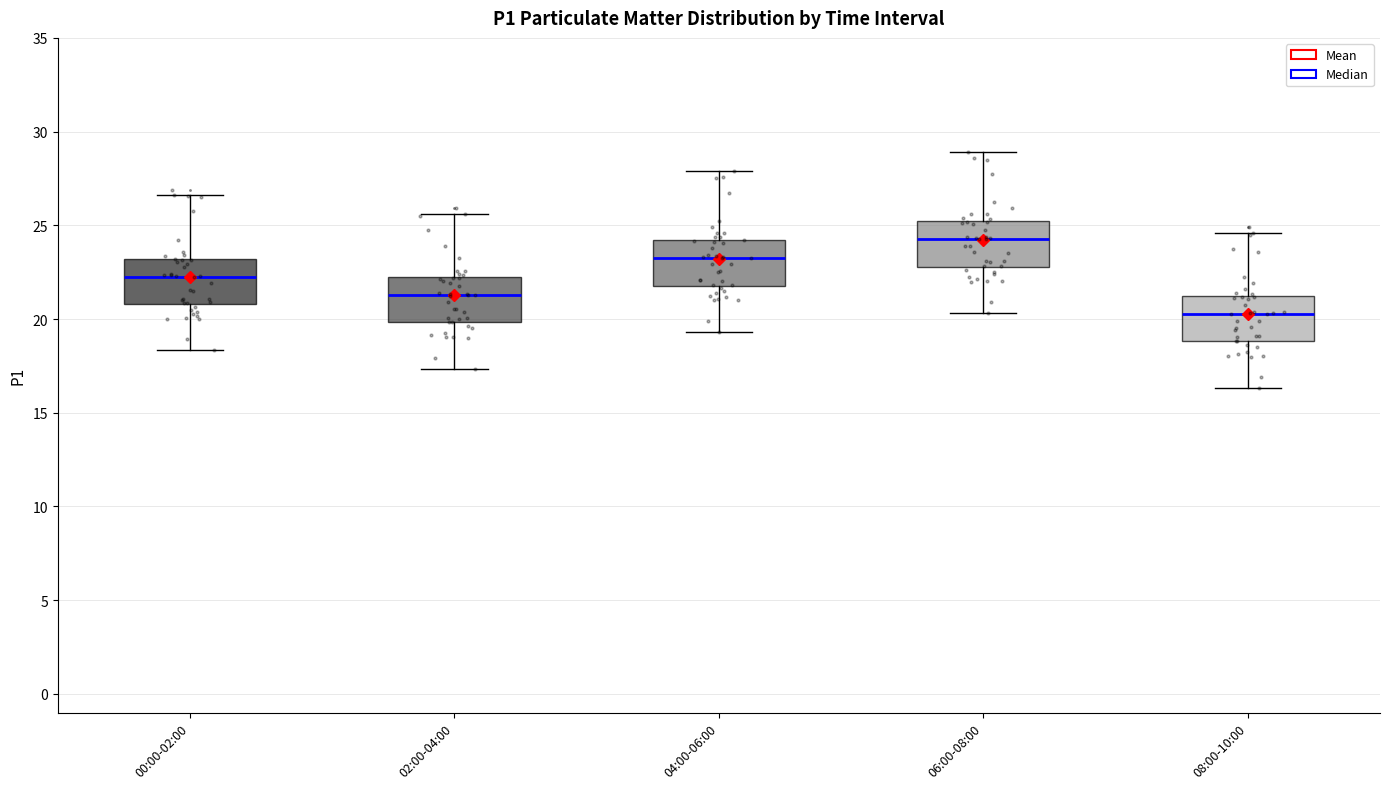

Which box has the lowest median line?

08:00-10:00